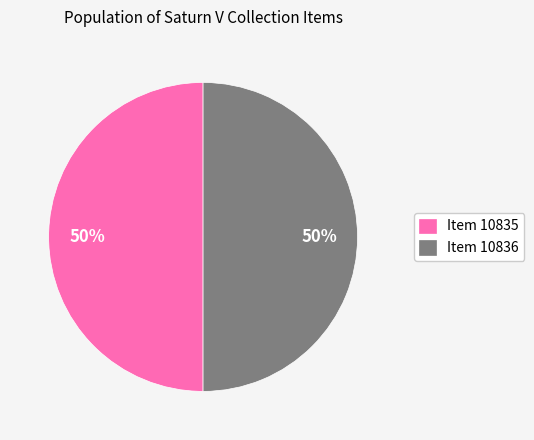

What is the ratio of the value at Item 10835 to the value at Item 10836?

1.0